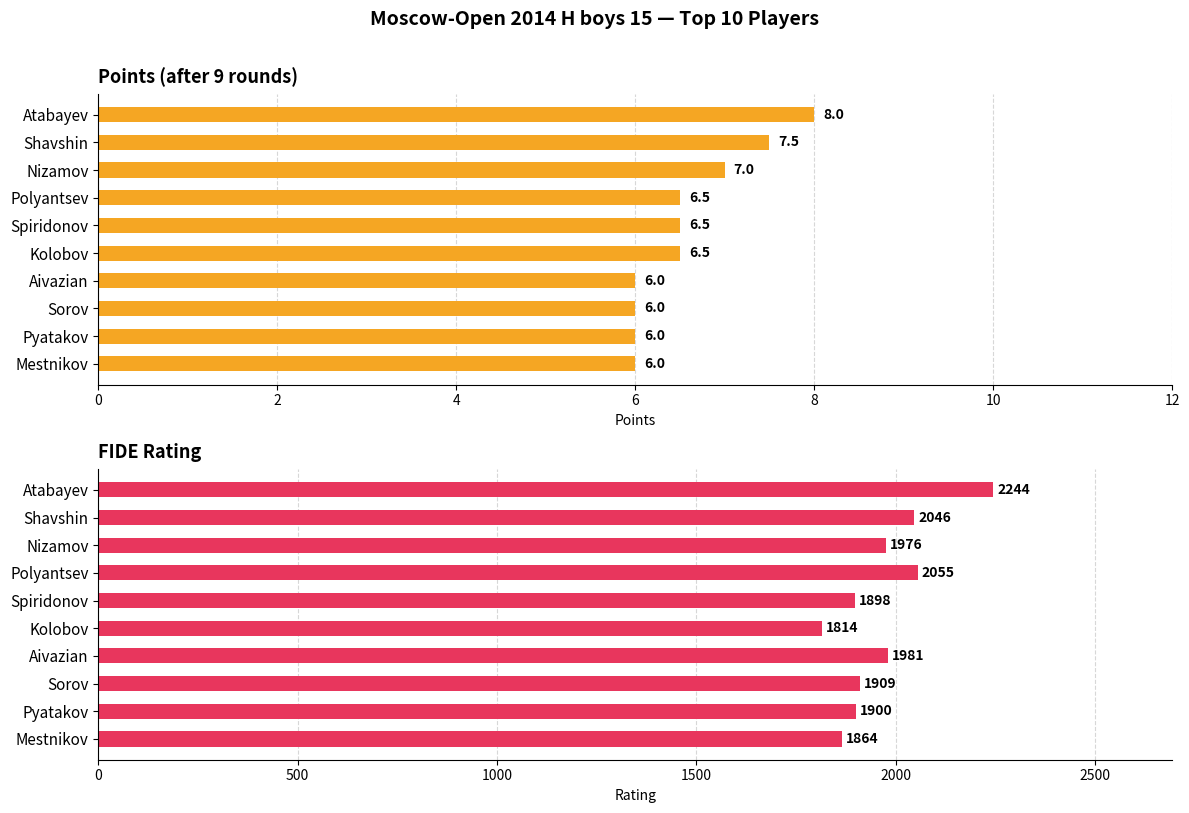

How many values in the Rating series are below 1976?

5